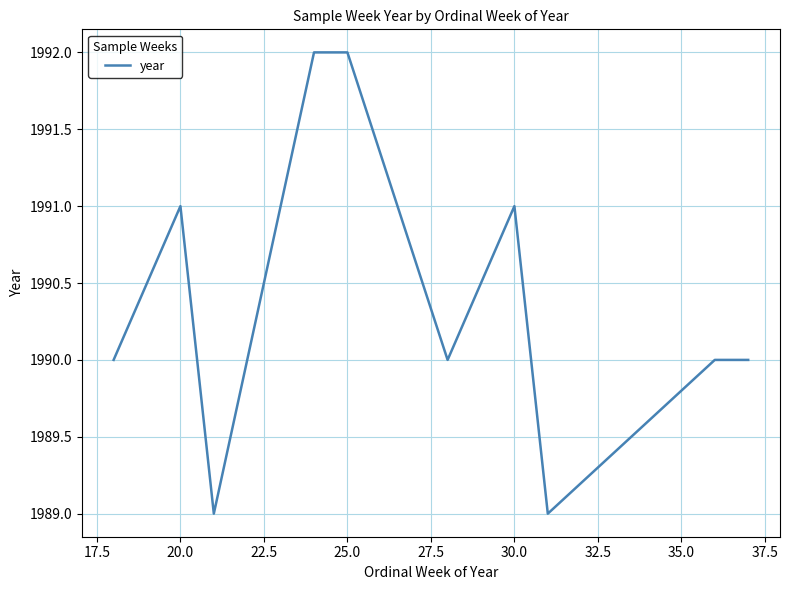

Reading right to left, extract all data points from this chart.

1990	1990	1989	1991	1990	1992	1992	1989	1991	1990